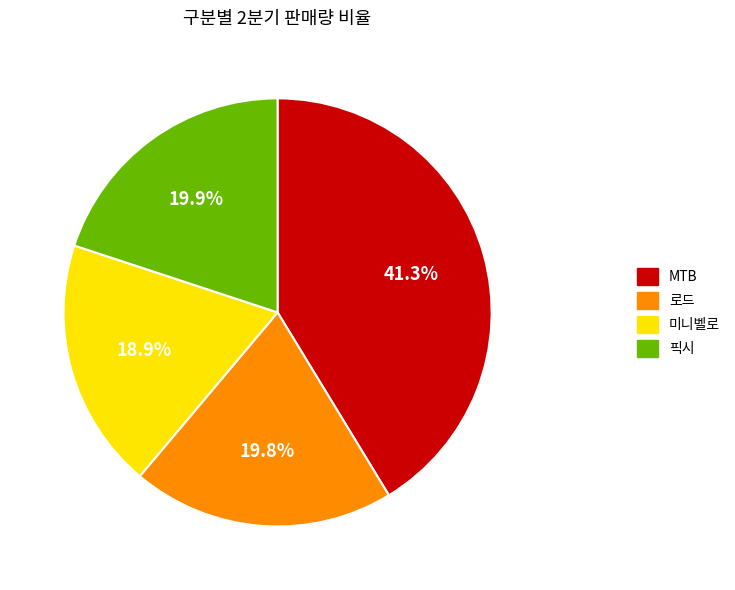

Is MTB the majority of the pie?

No